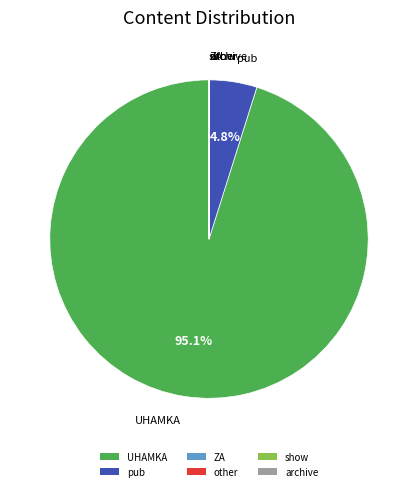

Is there a majority slice in this chart?

Yes